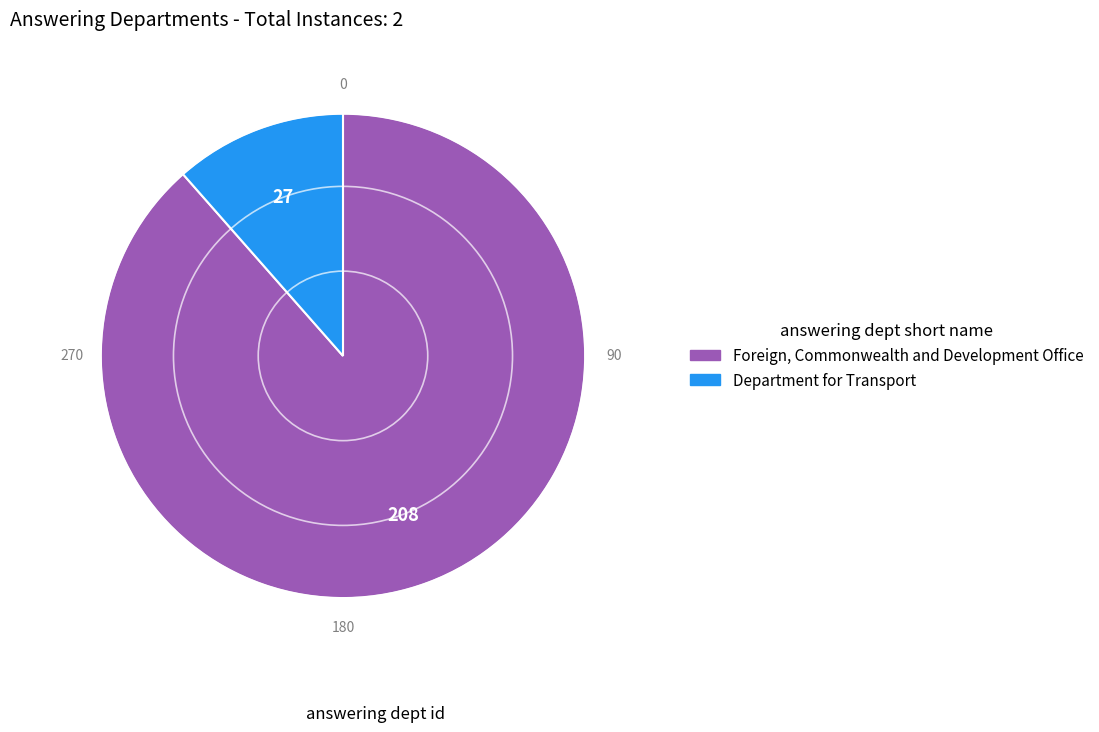

Combined, do Foreign, Commonwealth and Development Office and Department for Transport account for over 50%?

Yes